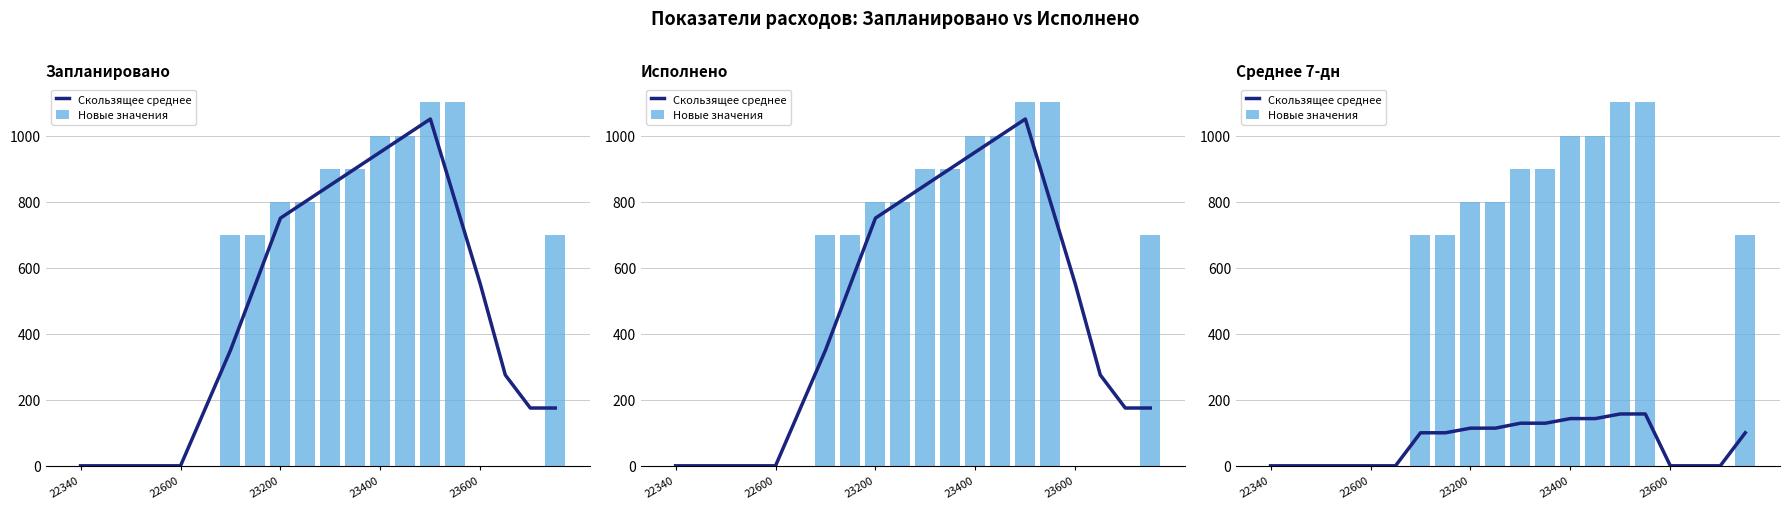

At which category is the sum across all series the highest?

14